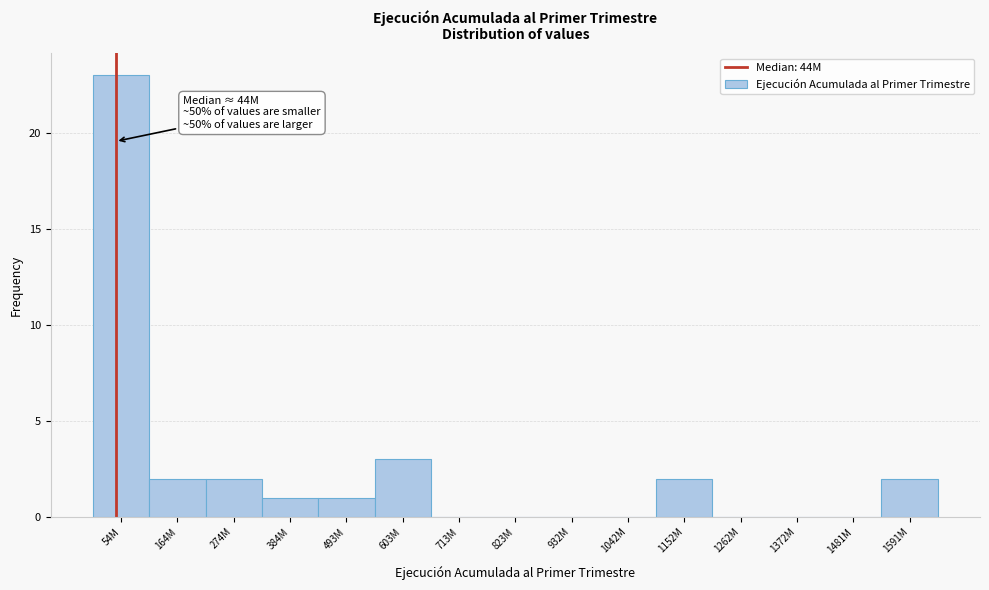

Reading left to right, extract all data points from this chart.

54M=23	164M=2	274M=2	384M=1	493M=1	603M=3	713M=0	823M=0	932M=0	1042M=0	1152M=2	1262M=0	1372M=0	1481M=0	1591M=2